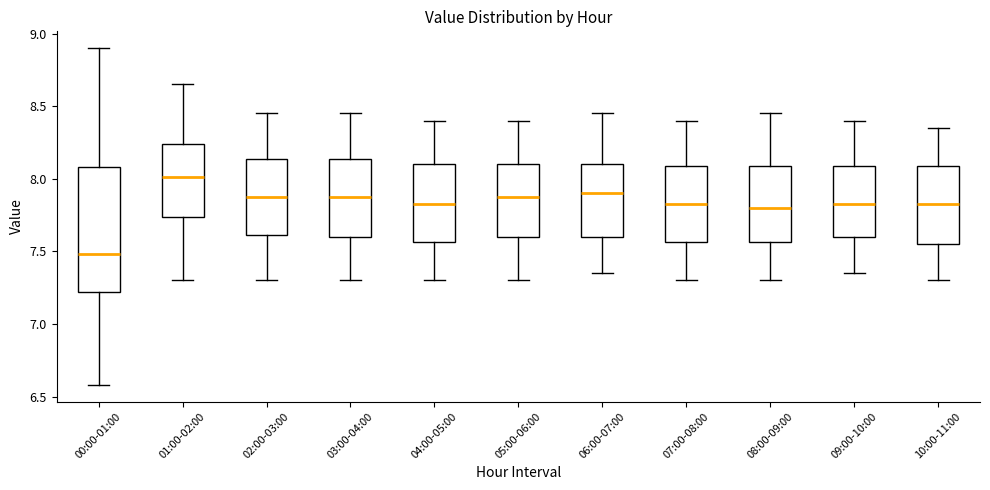

Which box has the lowest median line?

00:00-01:00